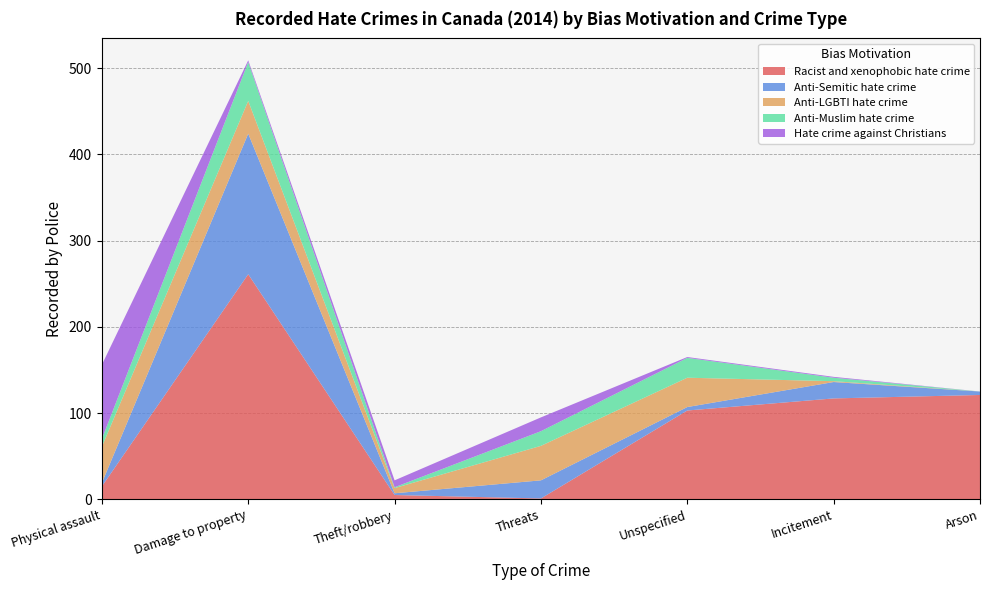

Reading left to right, list all the values displayed in this chart.

Racist and xenophobic hate crime: 15	261	5	1	103	117	121
Anti-Semitic hate crime: 4	163	2	21	4	19	4
Anti-LGBTI hate crime: 42	38	6	40	34	1	0
Anti-Muslim hate crime: 9	45	1	17	23	4	0
Hate crime against Christians: 86	2	8	16	1	1	0